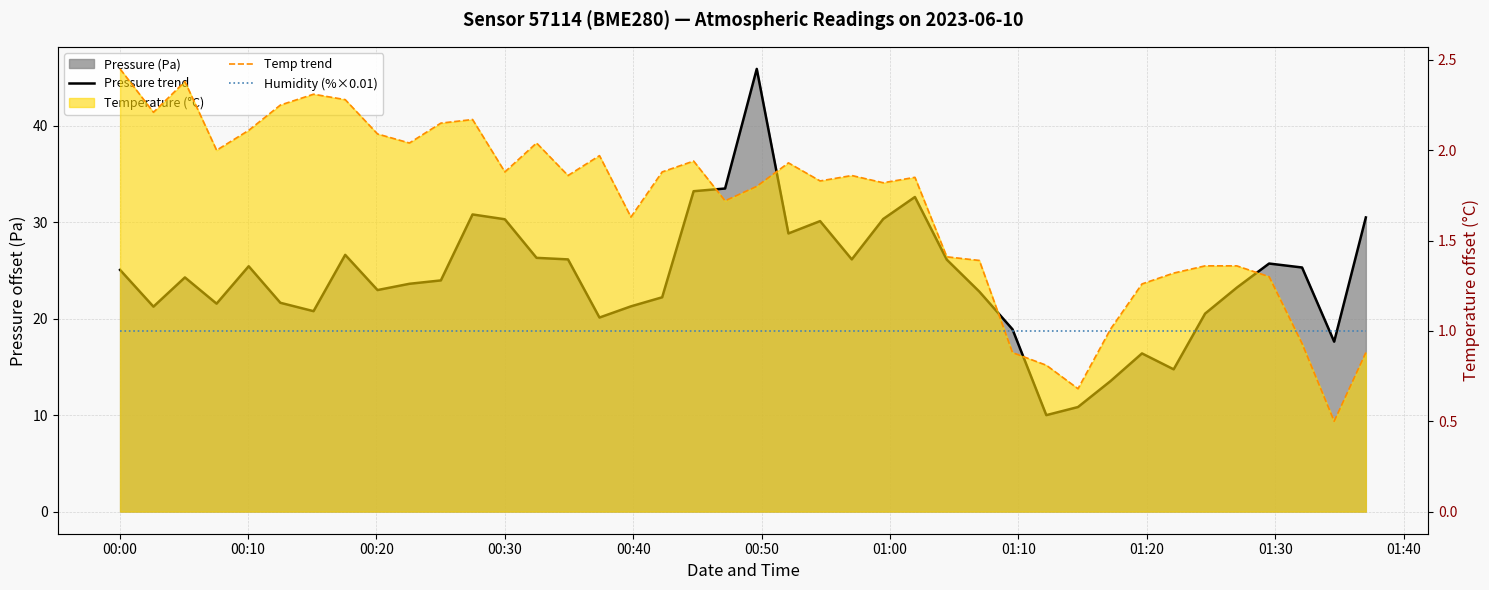

At which label is Humidity (%×0.01) closest to 1?

00:00